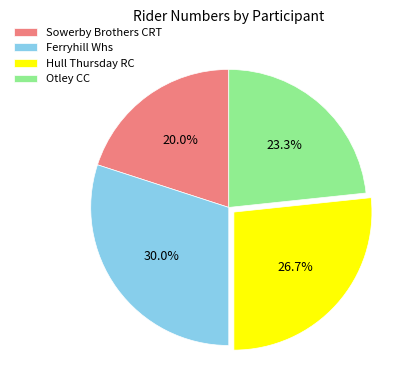

Which category has the smallest portion of the pie?

Sowerby Brothers CRT